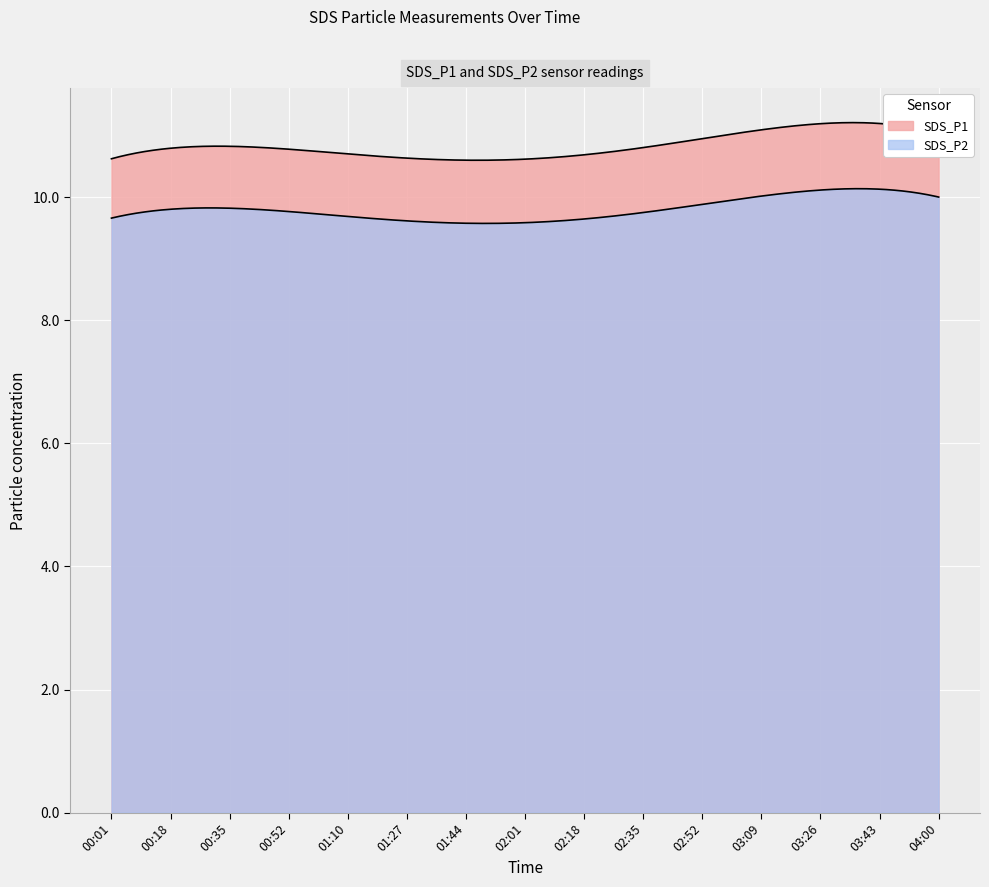

Rank the categories by SDS_P1 value from highest to lowest.

03:09, 00:18, 02:52, 01:44, 04:00, 03:26, 01:10, 01:27, 03:43, 02:18, 00:01, 00:35, 00:52, 02:35, 02:01